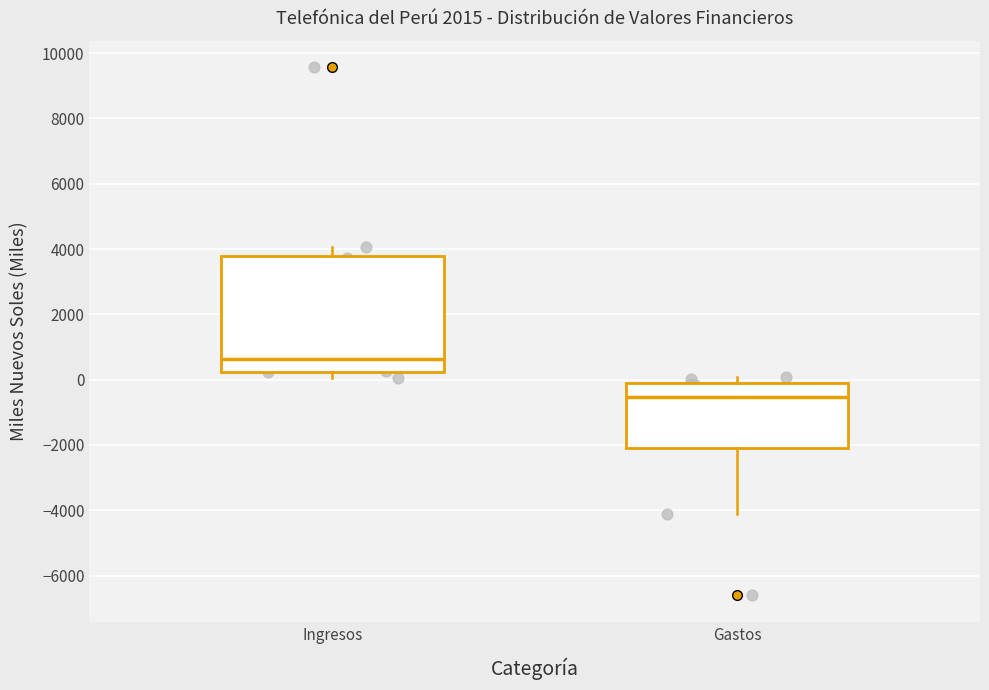

Which box's median line is the highest?

Ingresos